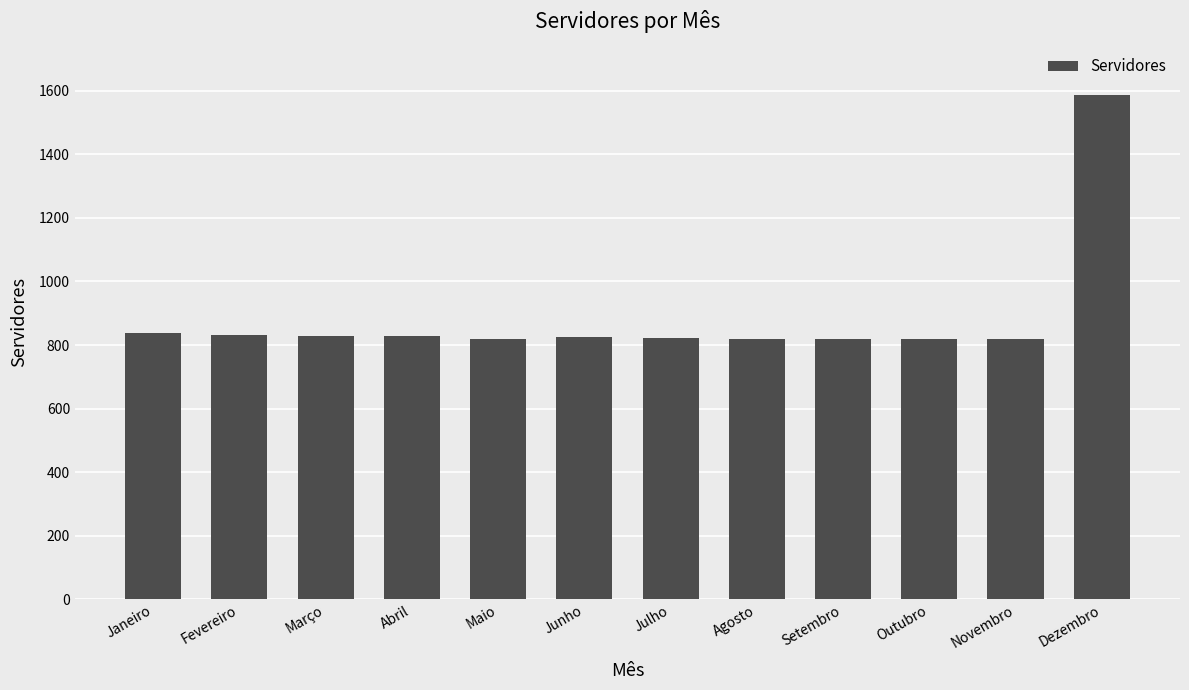

What is the value of the 5th bar from the left?

820